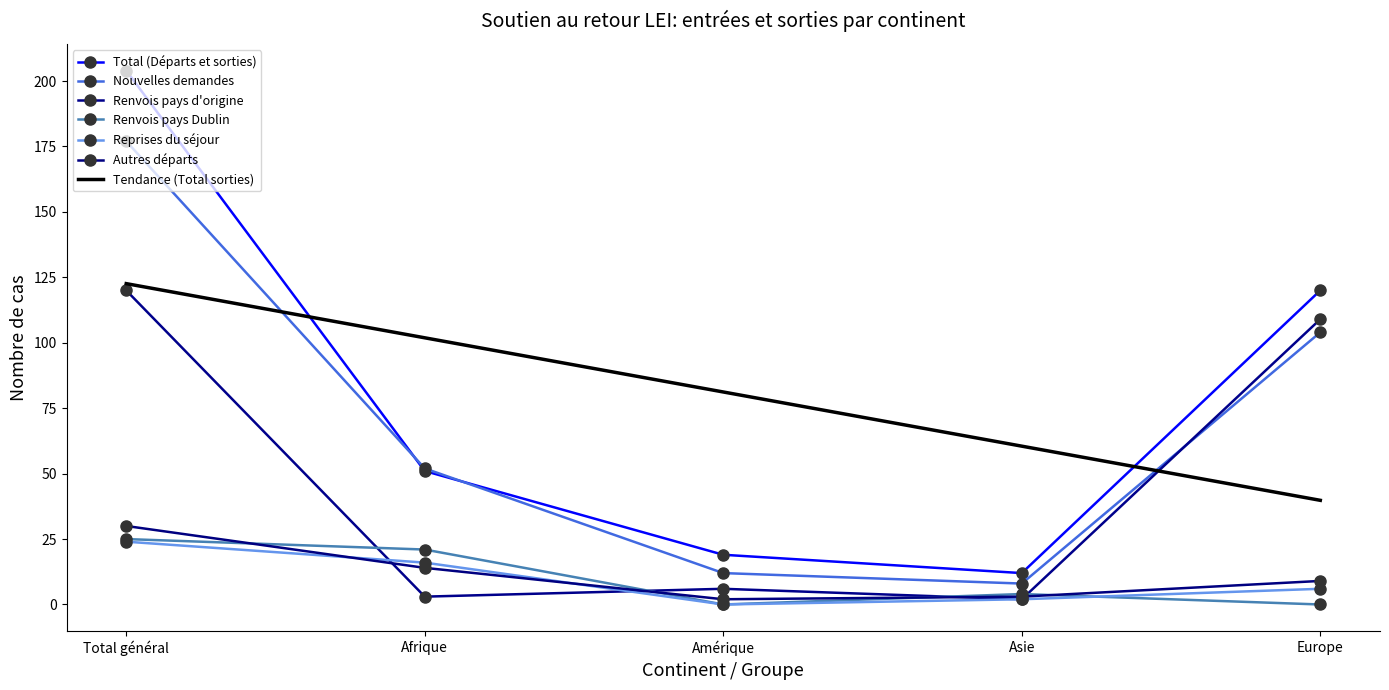

The value of Nouvelles demandes at Europe is 61. True or false?

False